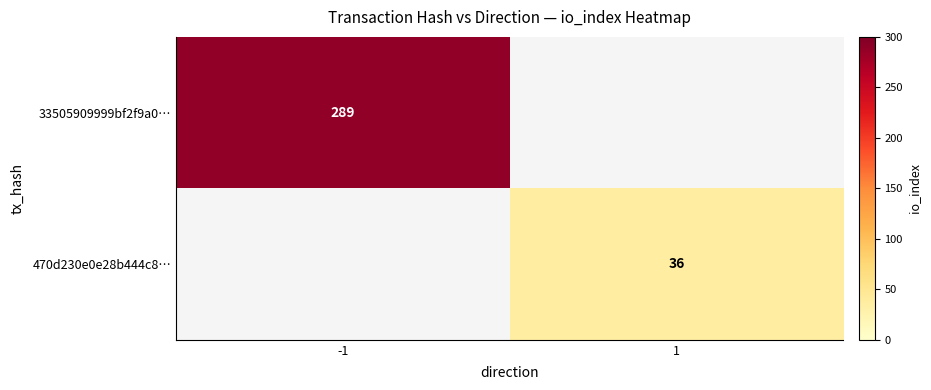

Is the value of 33505909999bf2f9a0… at -1 greater than the value of 470d230e0e28b444c8… at 1?

Yes